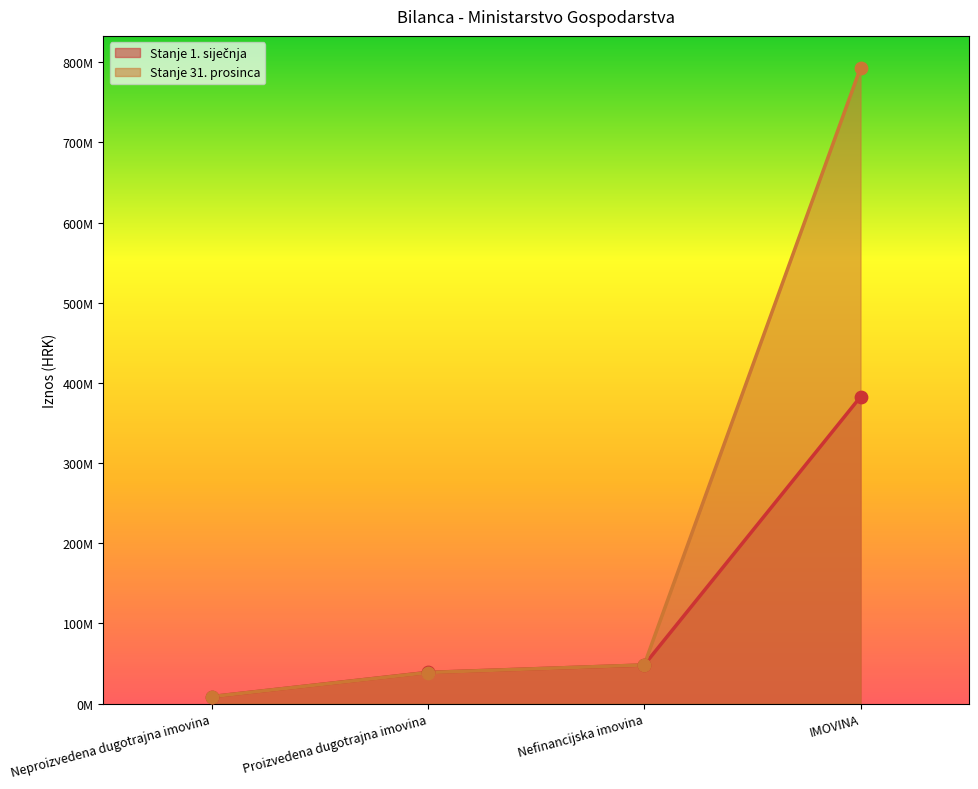

What is the total value across all series at Neproizvedena dugotrajna imovina?

17541676.9